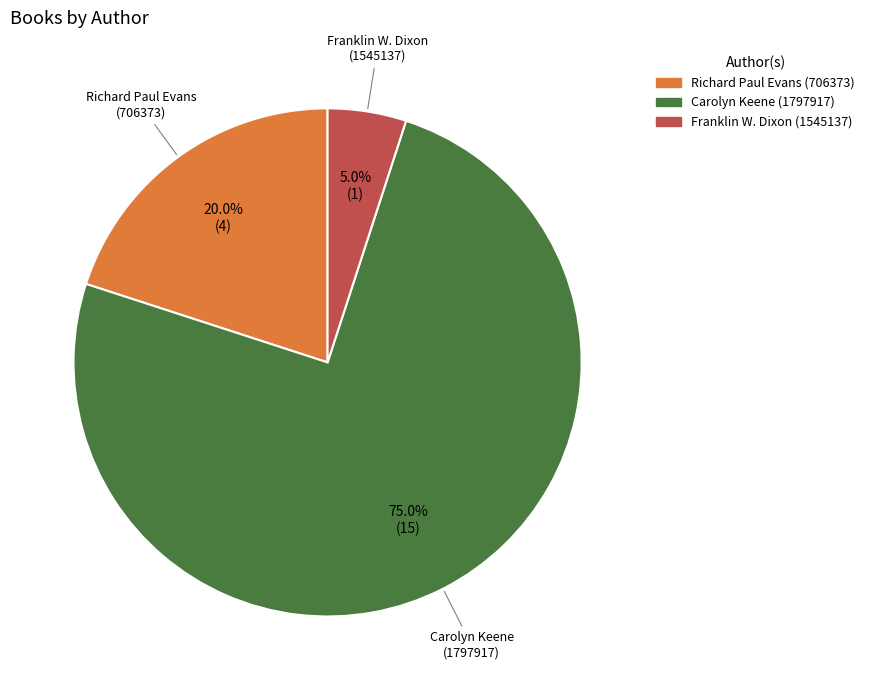

Is it true that Carolyn Keene (1797917) is 75% of the pie?

True